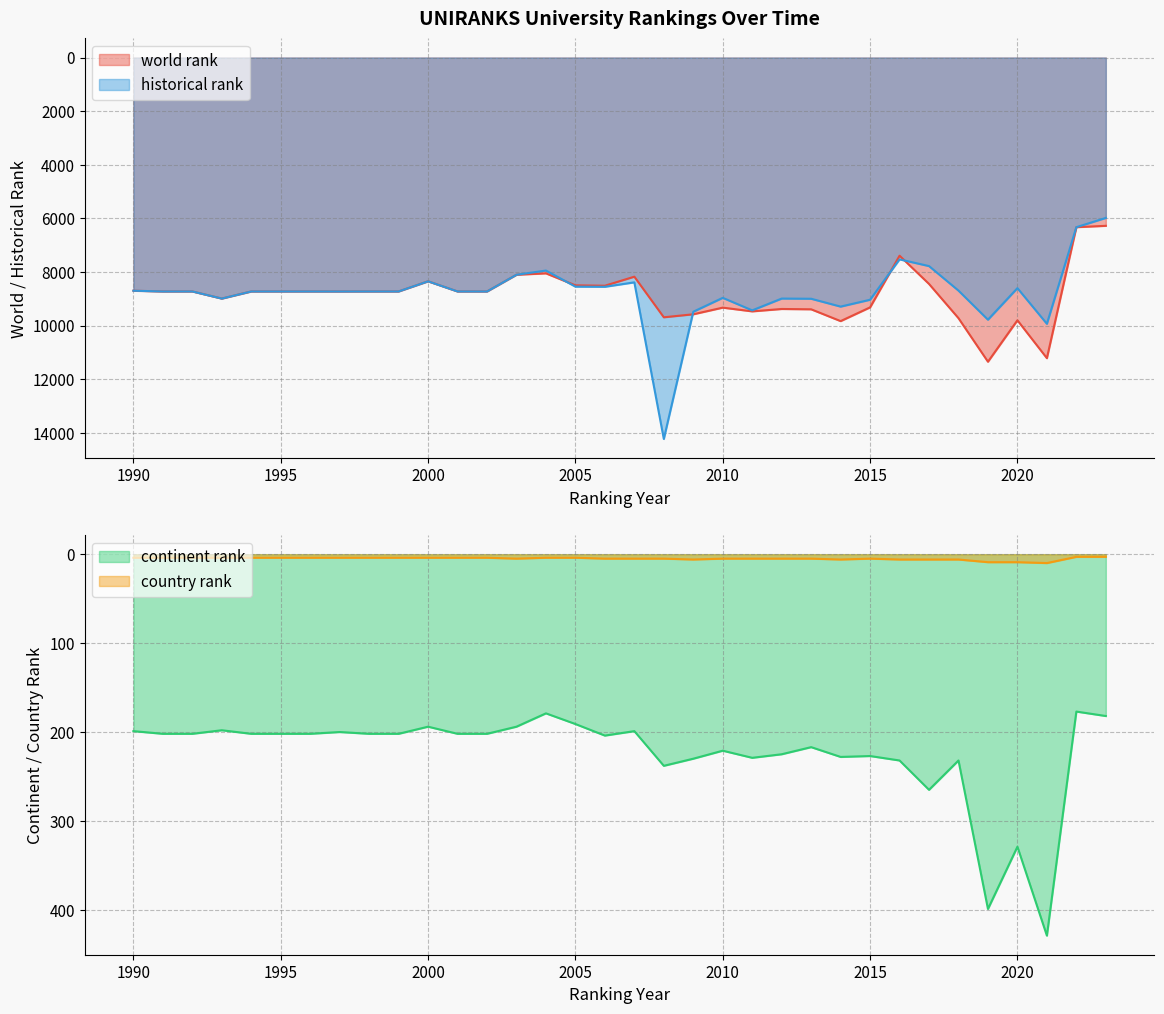

What is the maximum value shown in the chart?

14234.0